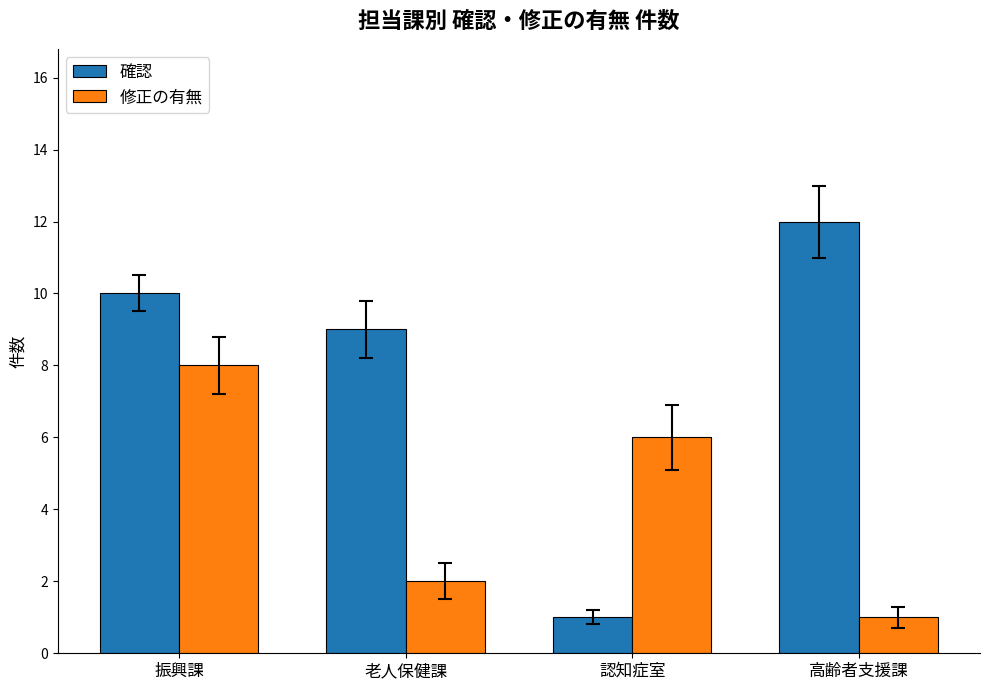

What is the total value across all series at 高齢者支援課?

13